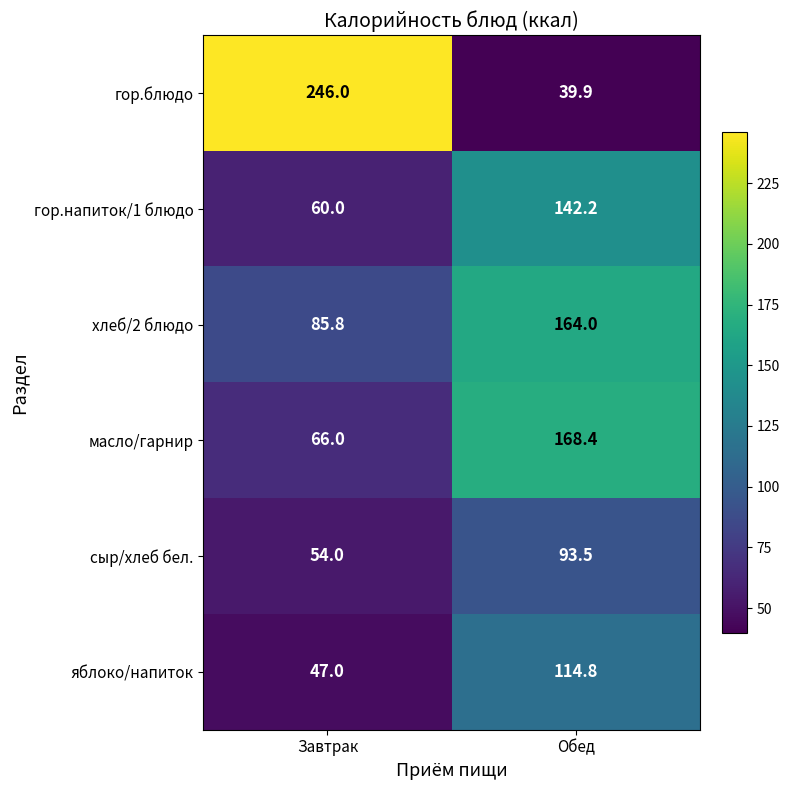

Is it true that сыр/хлеб бел. equals 85.0 at Завтрак?

False